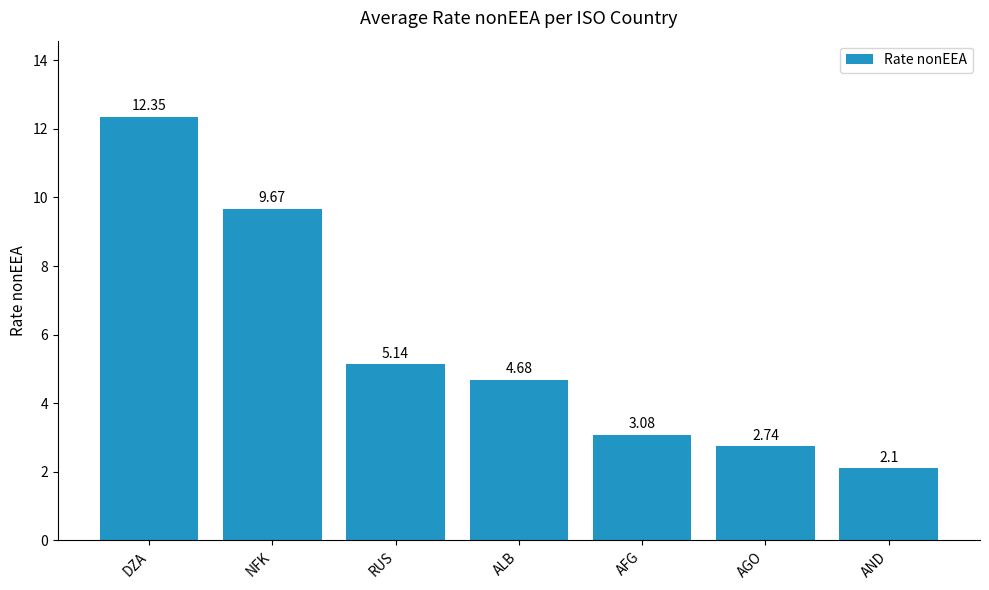

At which category does the chart reach its peak across all series?

DZA